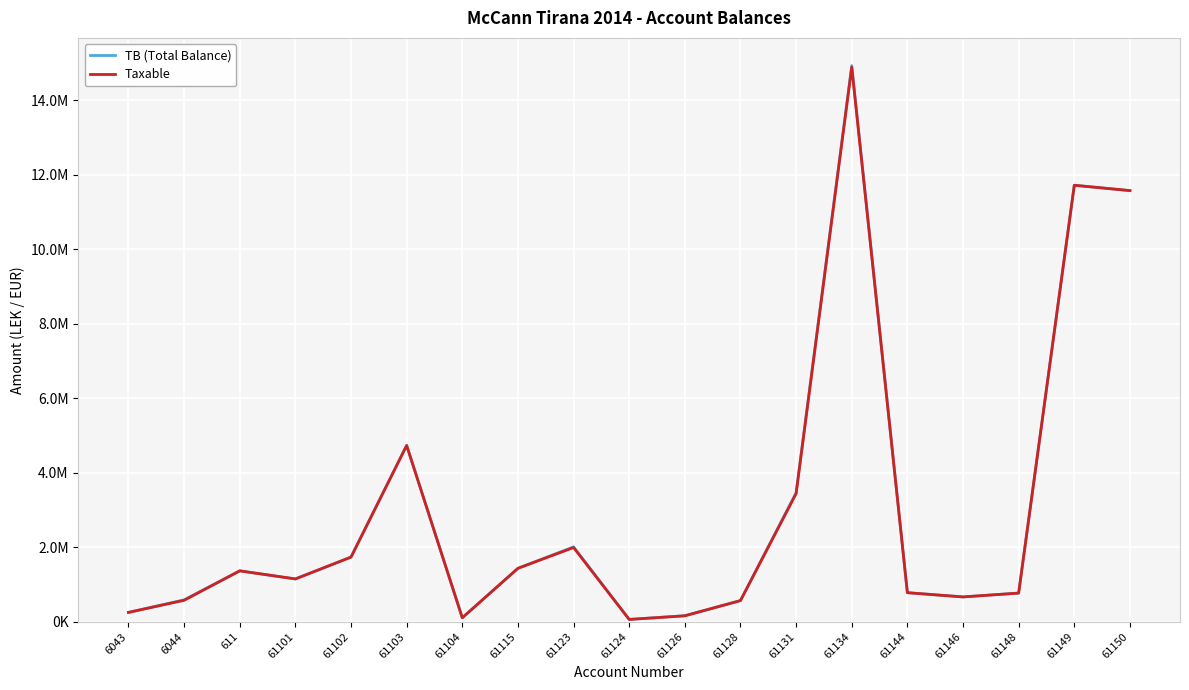

What are all the series names shown in the legend?

TB (Total Balance), Taxable